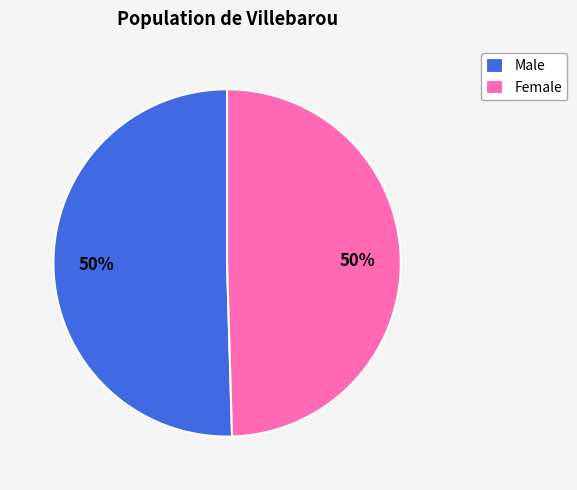

The Female slice represents 57% of the pie. True or false?

False